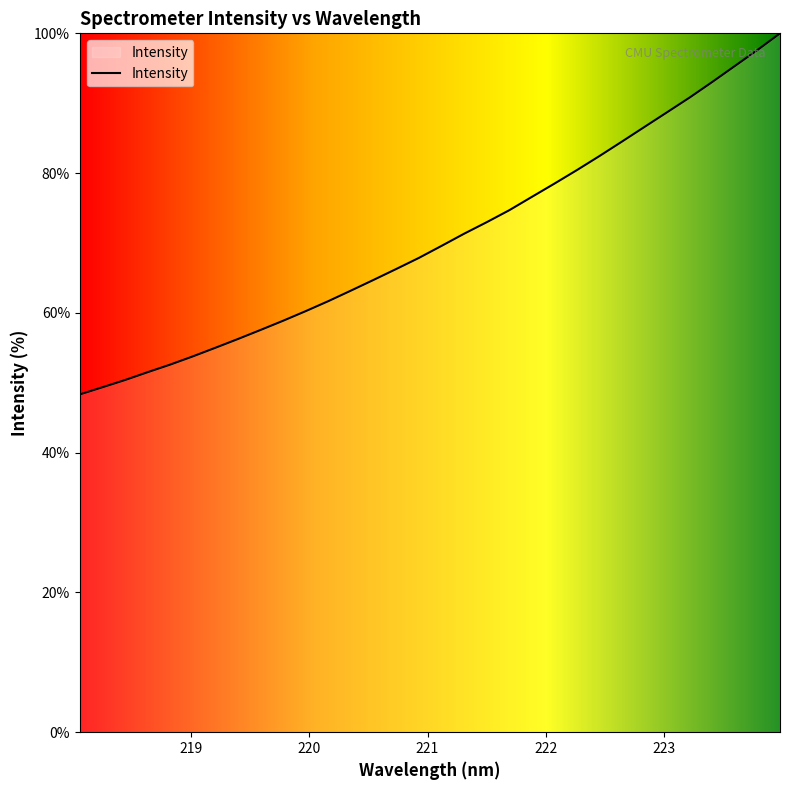

What is the maximum value shown in the chart?

100.0